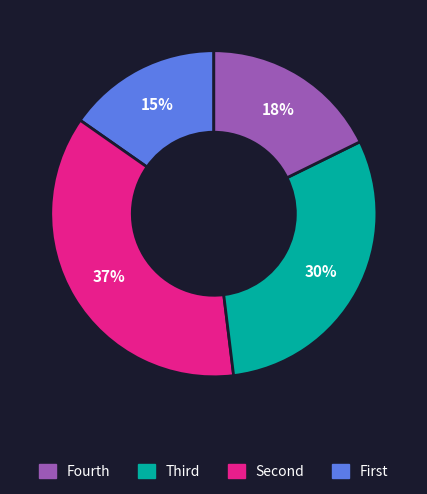

How many slices are in this pie chart?

4